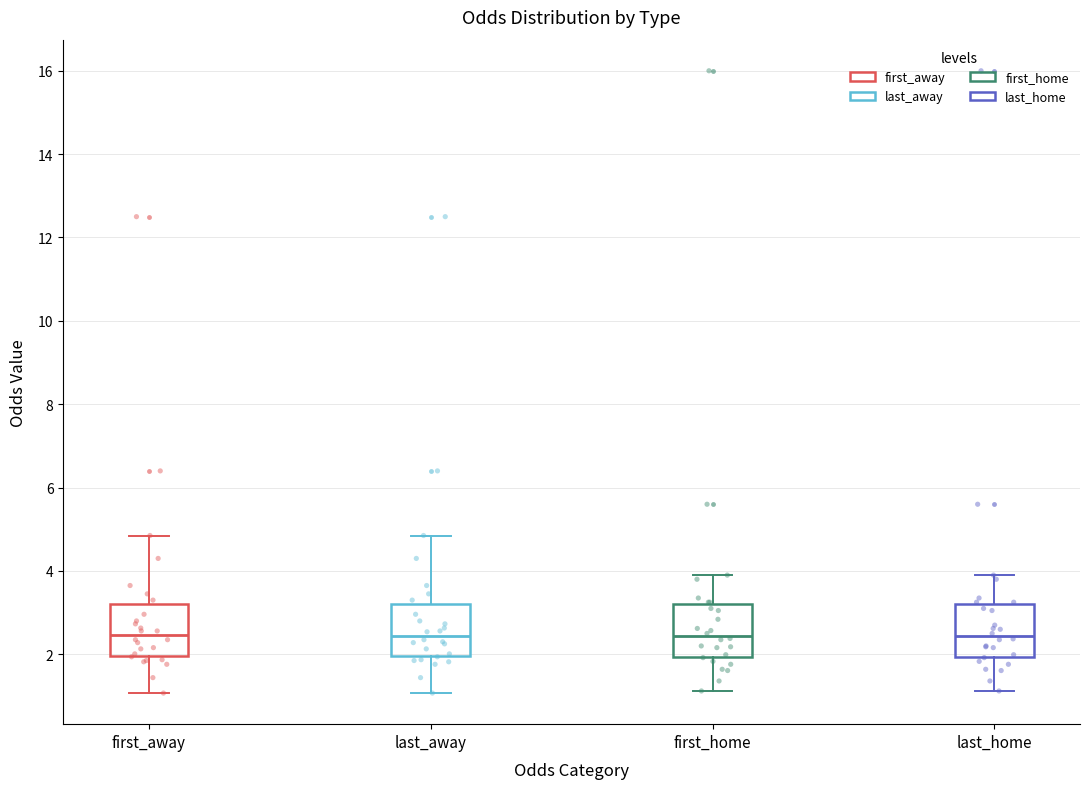

Where does the lower whisker of the box for last_home end on the y-axis? The values are not printed on the chart, so give them approximately, as read against the axis.

1.2